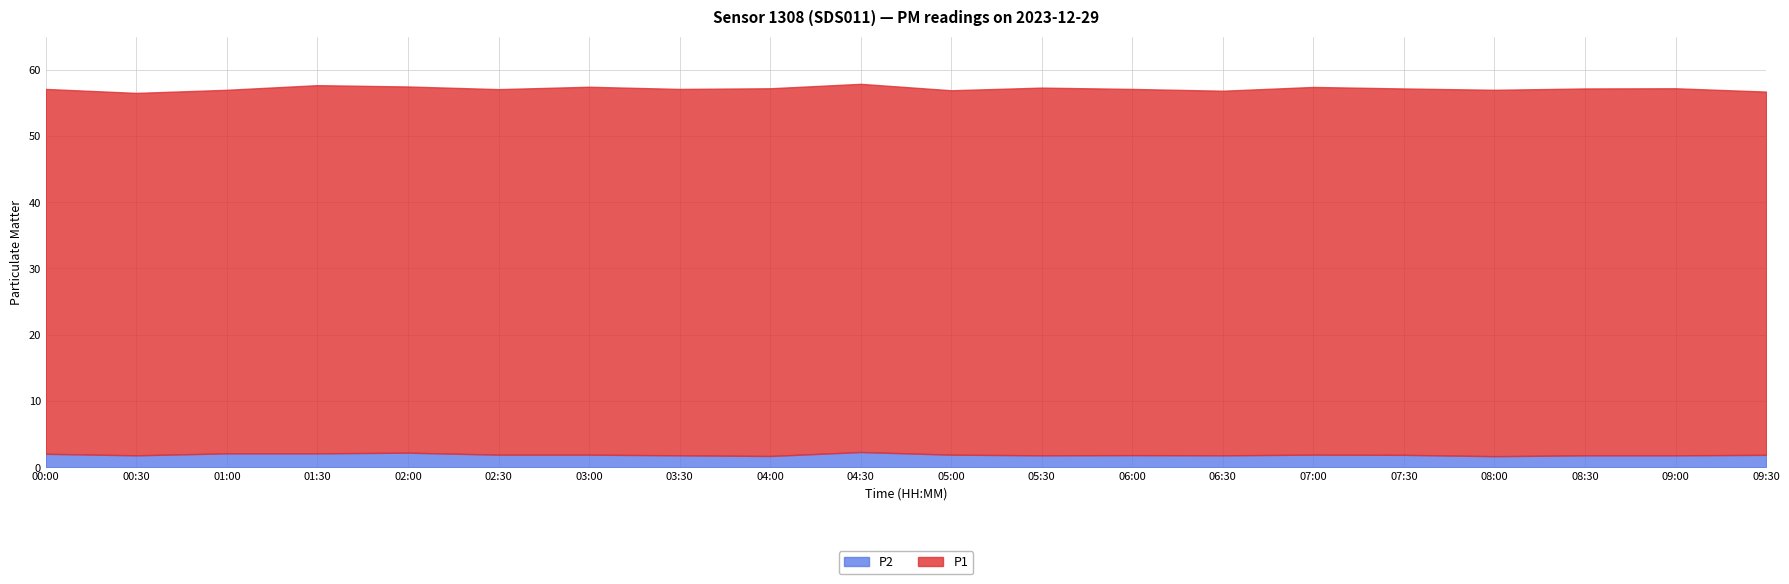

The P2 series shows 1.9 at 07:30. True or false?

True